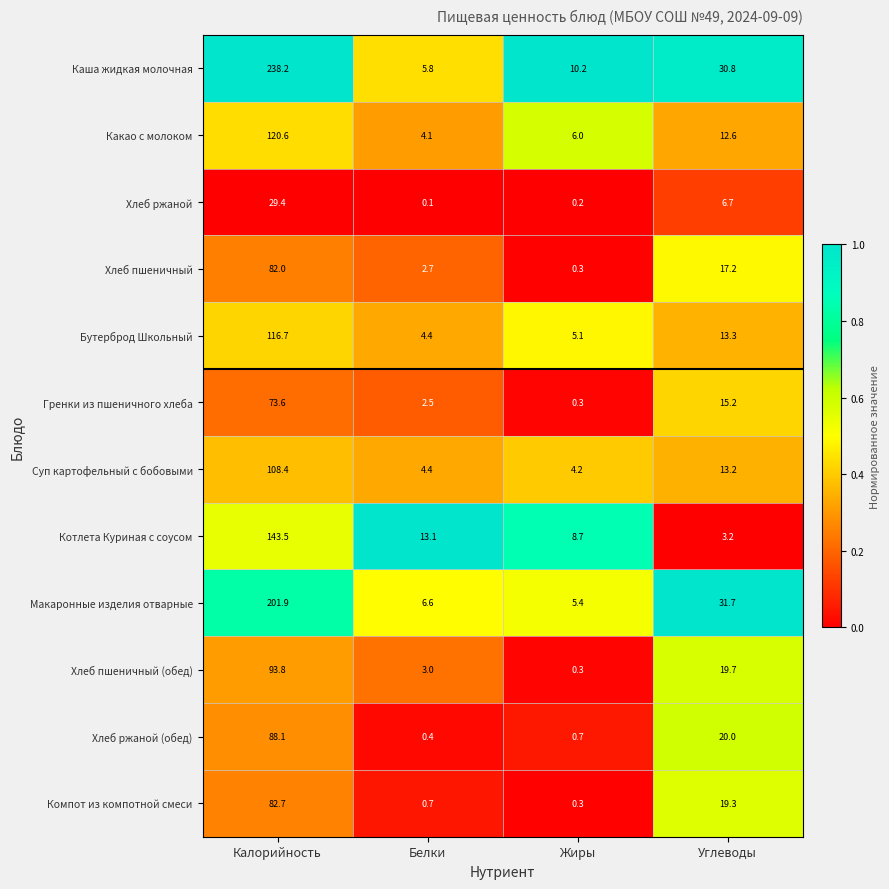

True or false: Какао с молоком has a value of 21.2 at Углеводы.

False